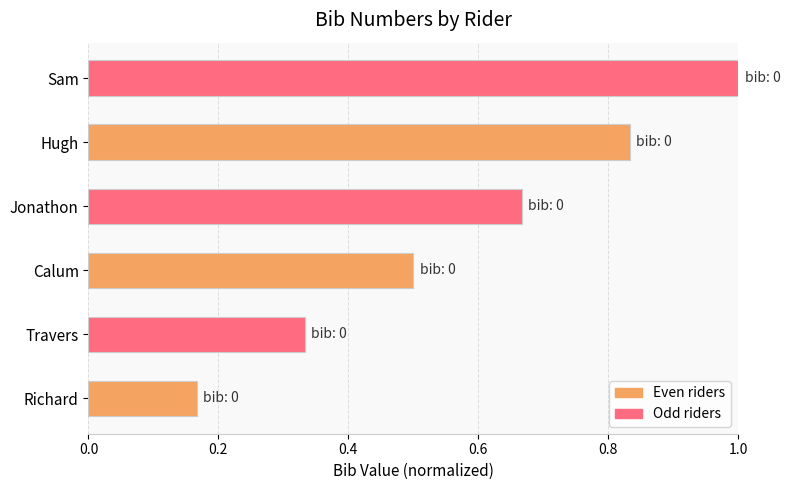

Is it true that the value at Sam is 1.0?

True